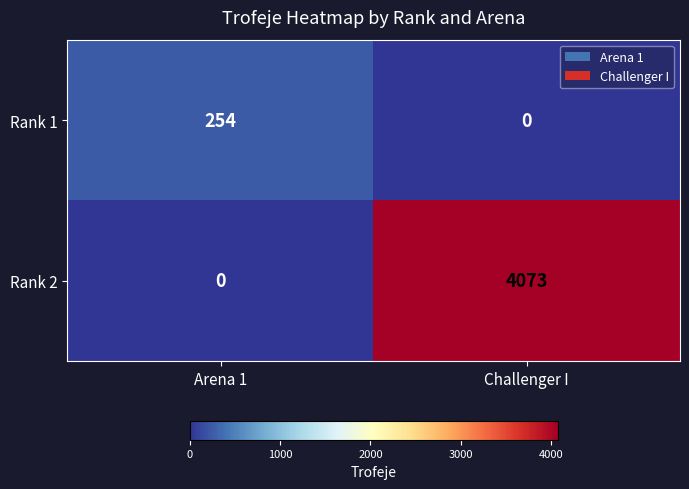

What is the greatest value displayed?

4073